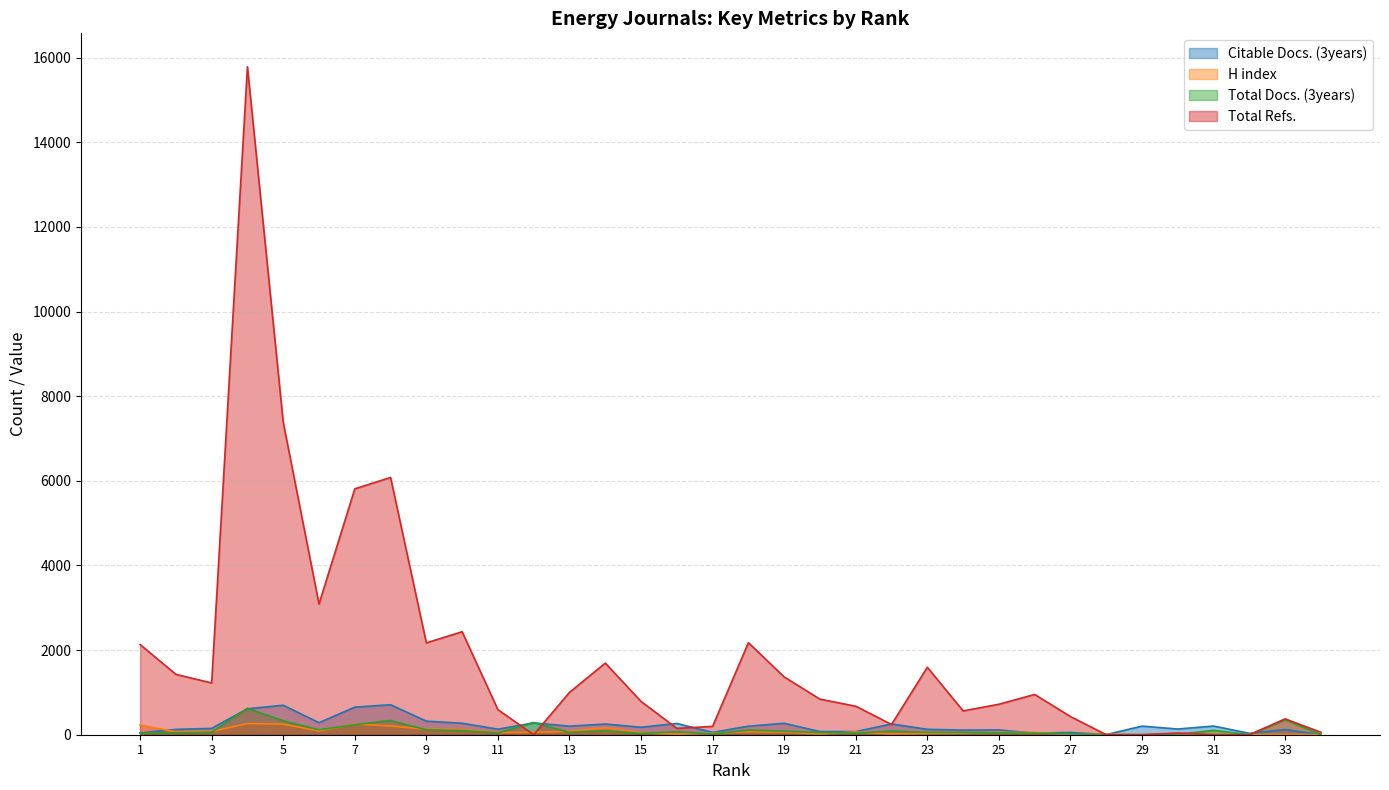

At which label does Total Docs. (3years) first exceed 56?

3